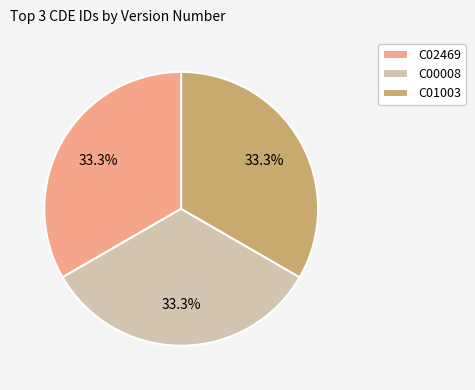

Does any single category account for the majority?

No